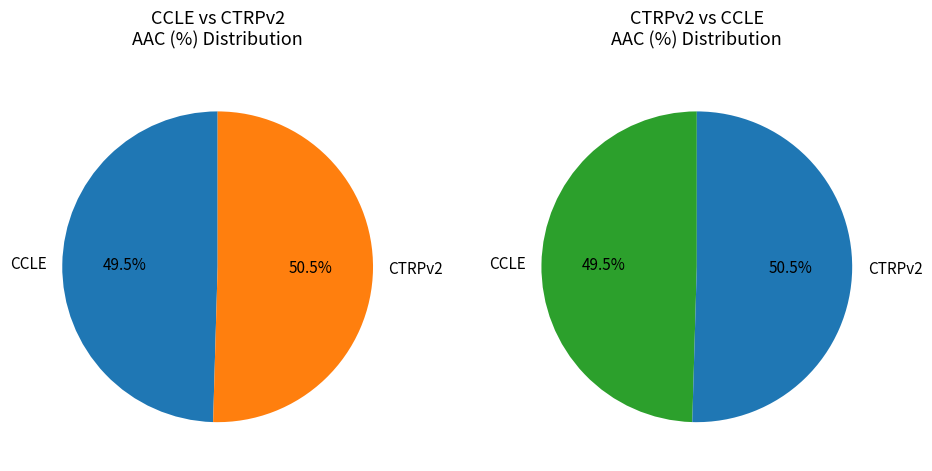

What is the majority slice?

CTRPv2